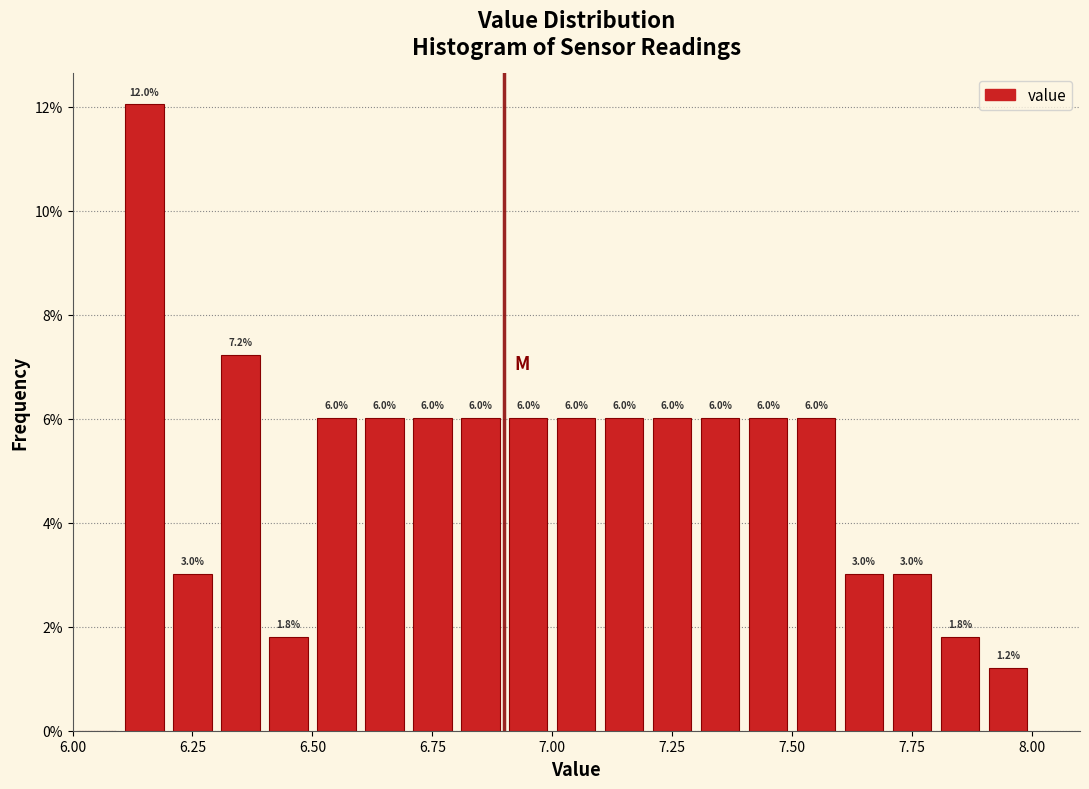

Read against the x-axis, roughly where is the centre of the tallest bar?

6.15